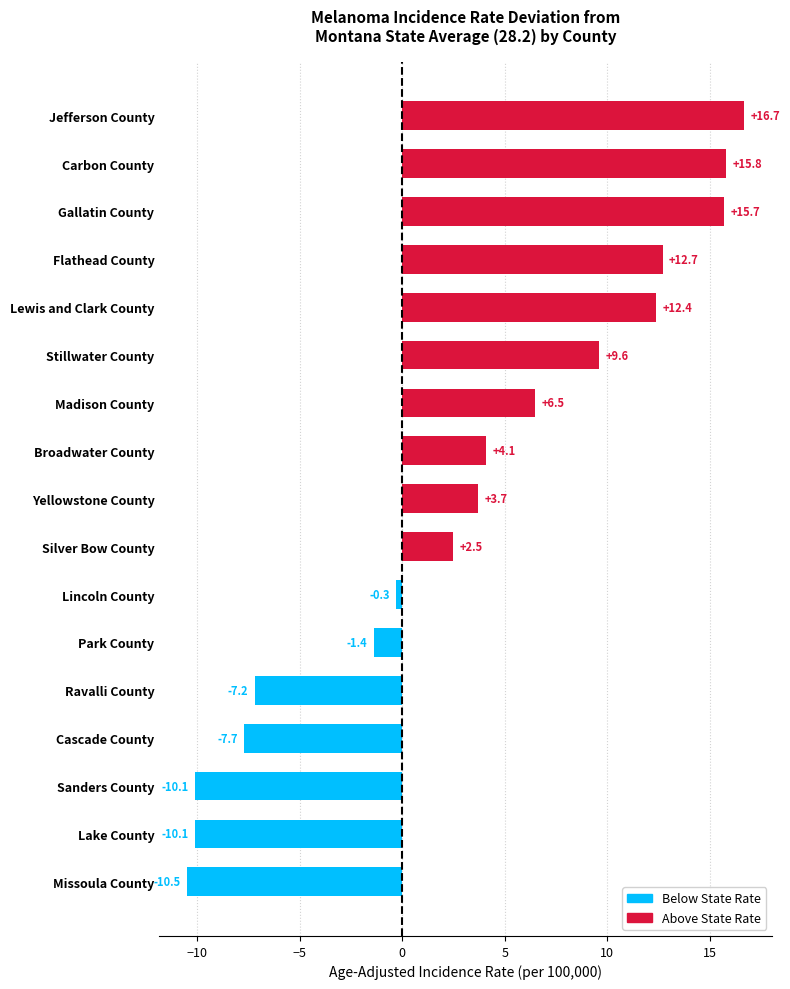

Does the chart contain stacked bars?

No